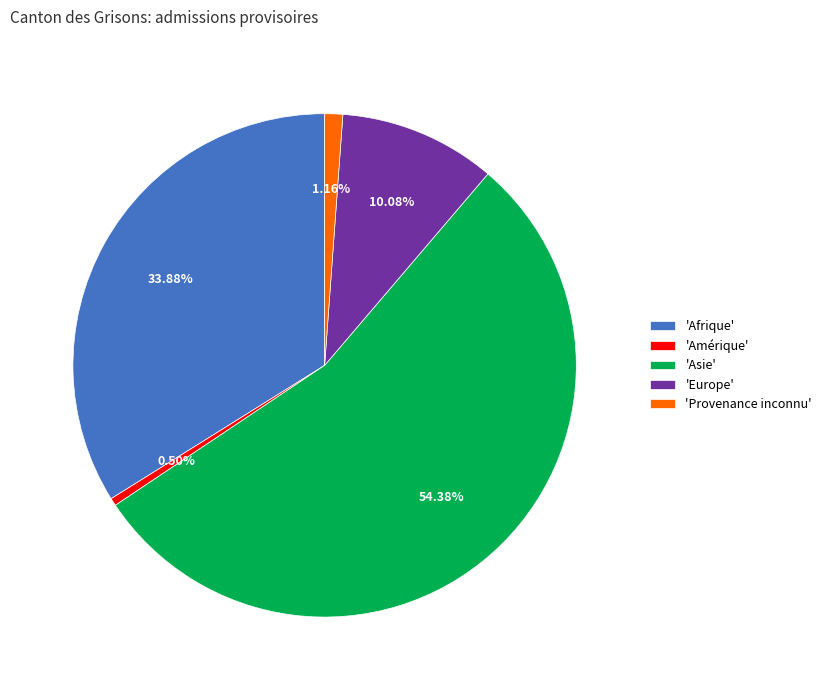

Do 'Europe' and 'Provenance inconnu' together represent more than half of the pie?

No